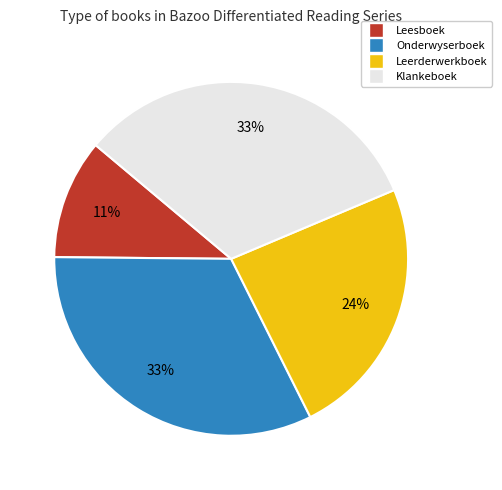

Combined, do Leerderwerkboek and Onderwyserboek account for over 50%?

Yes